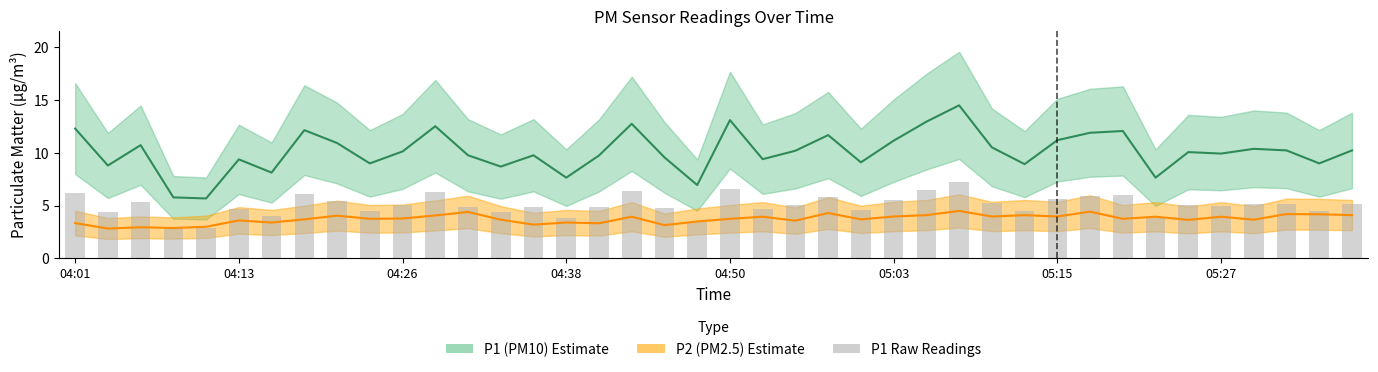

What is the difference between the second highest and minimum values?

3.7